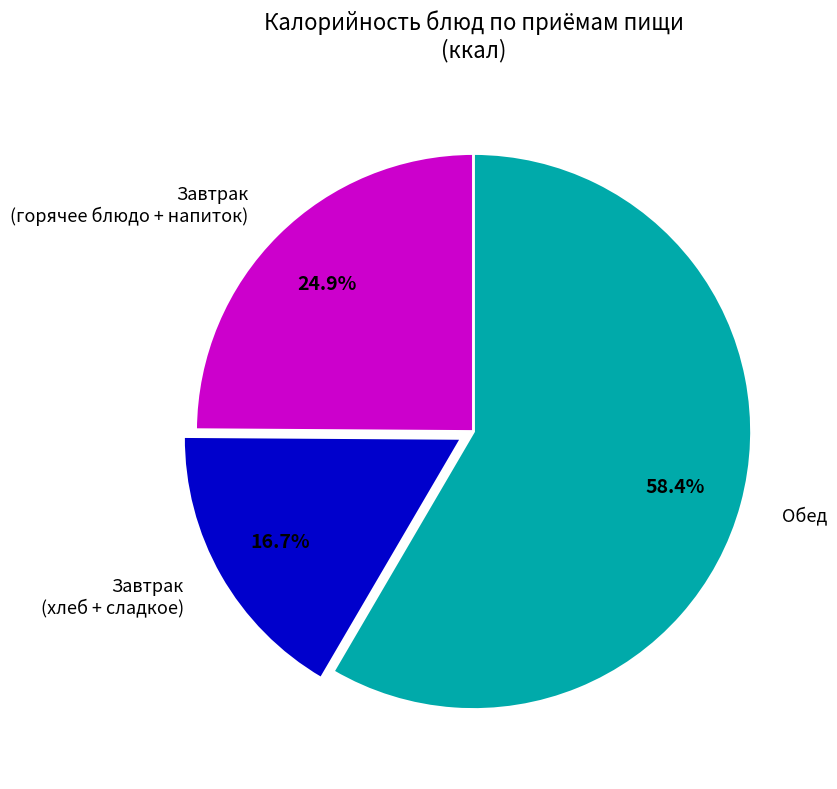

Between Завтрак (хлеб + сладкое) and Обед, which is larger?

Обед